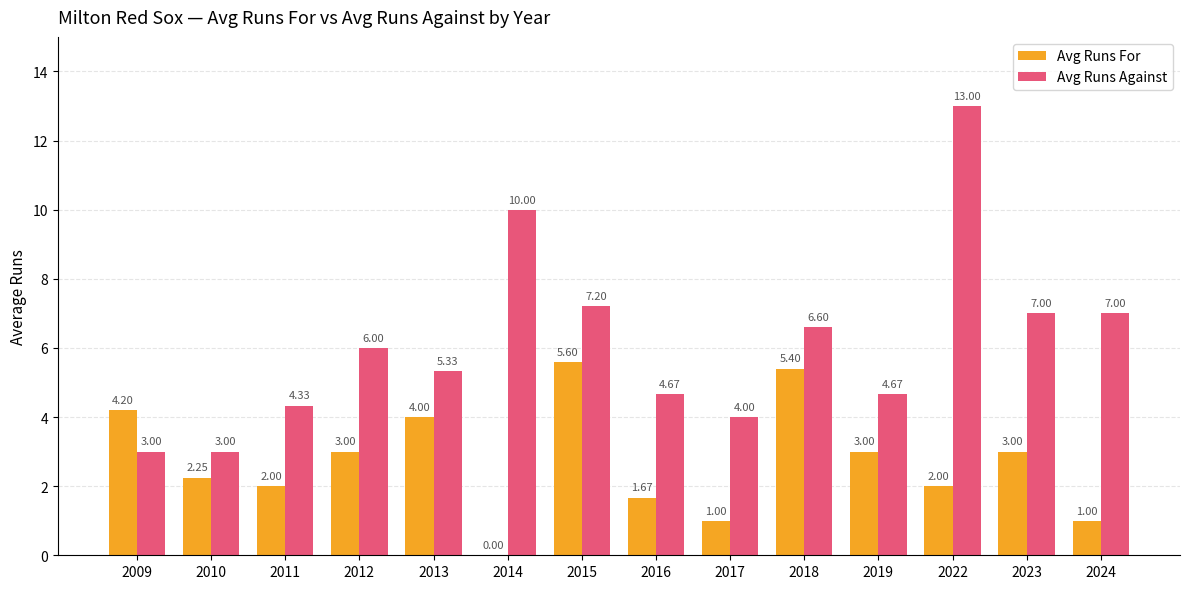

What is the sum of the Avg Runs For values at 2009 and 2013?

8.2